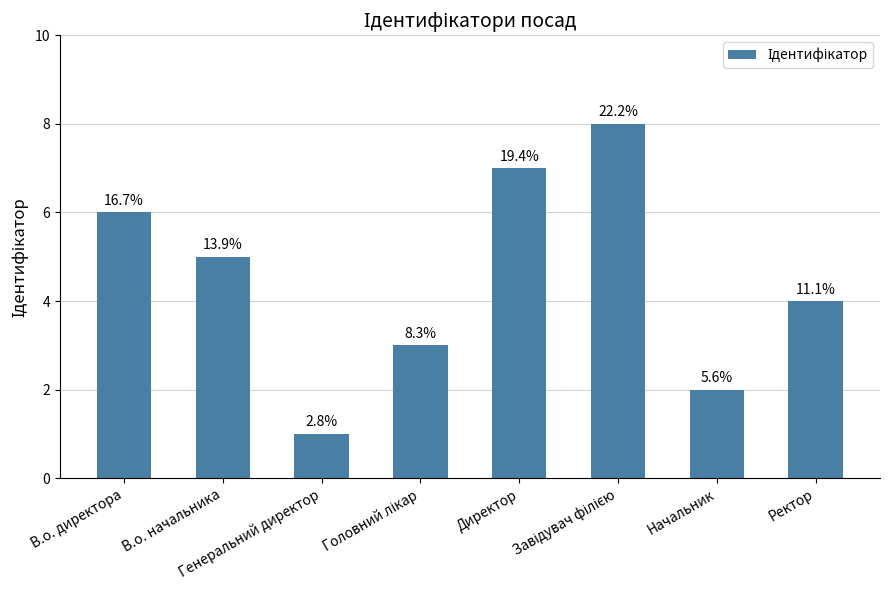

Are the bars horizontal?

No